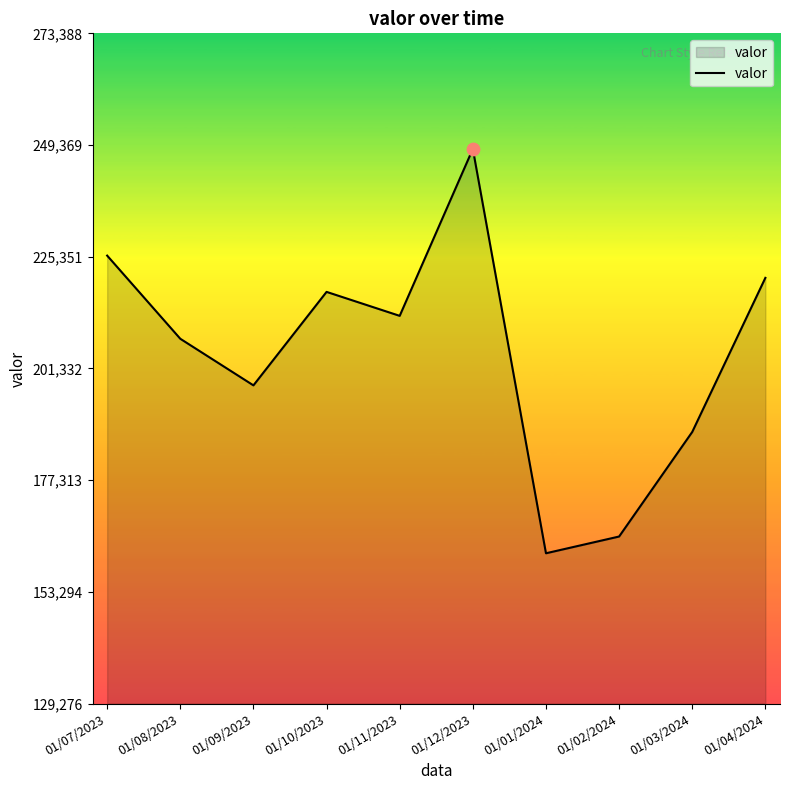

Approximately how many times larger is the value at 01/11/2023 compared to 01/08/2023?

1.0